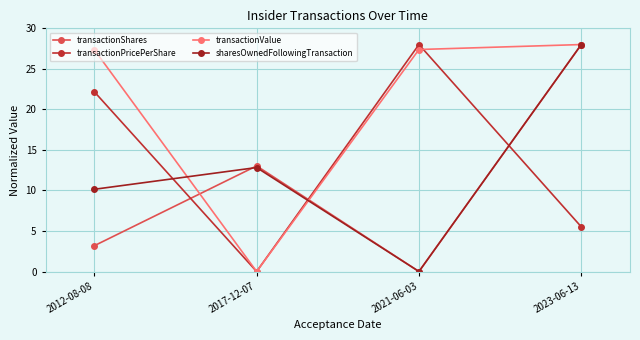

What value does the transactionShares series have at 2012-08-08?

3.2